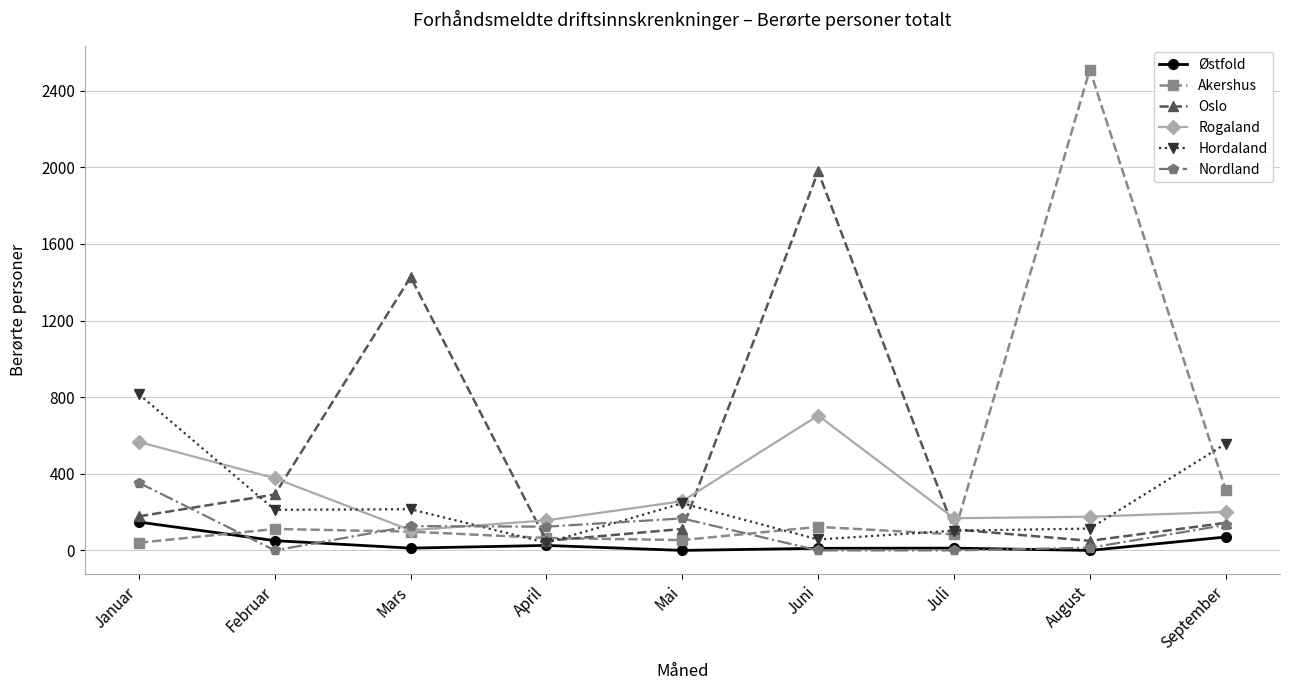

True or false: Hordaland and Nordland cross at least once.

True